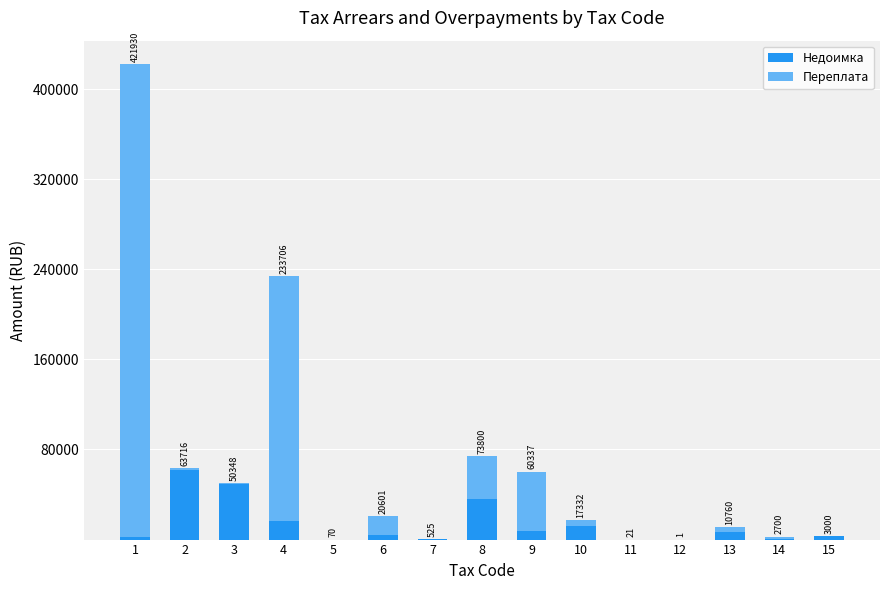

Rank the series by their maximum value, from lowest to highest.

Недоимка, Переплата